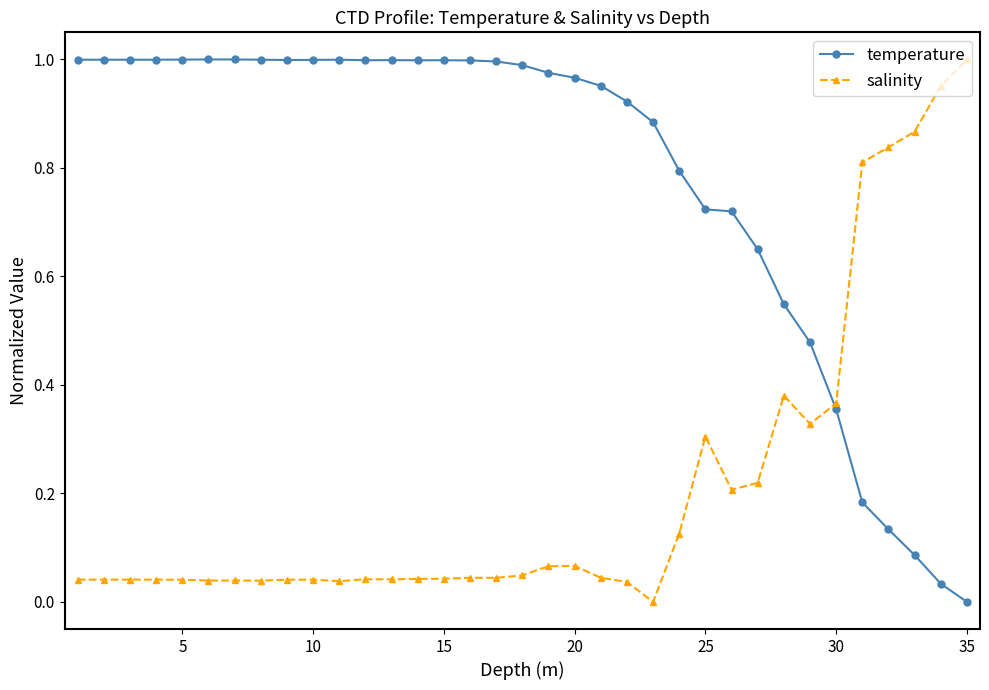

Which series has the largest total across all categories?

temperature